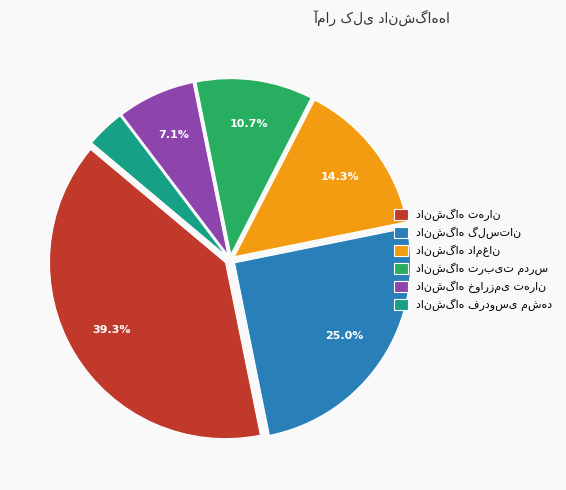

To the nearest percent, what is the average slice percentage?

17%